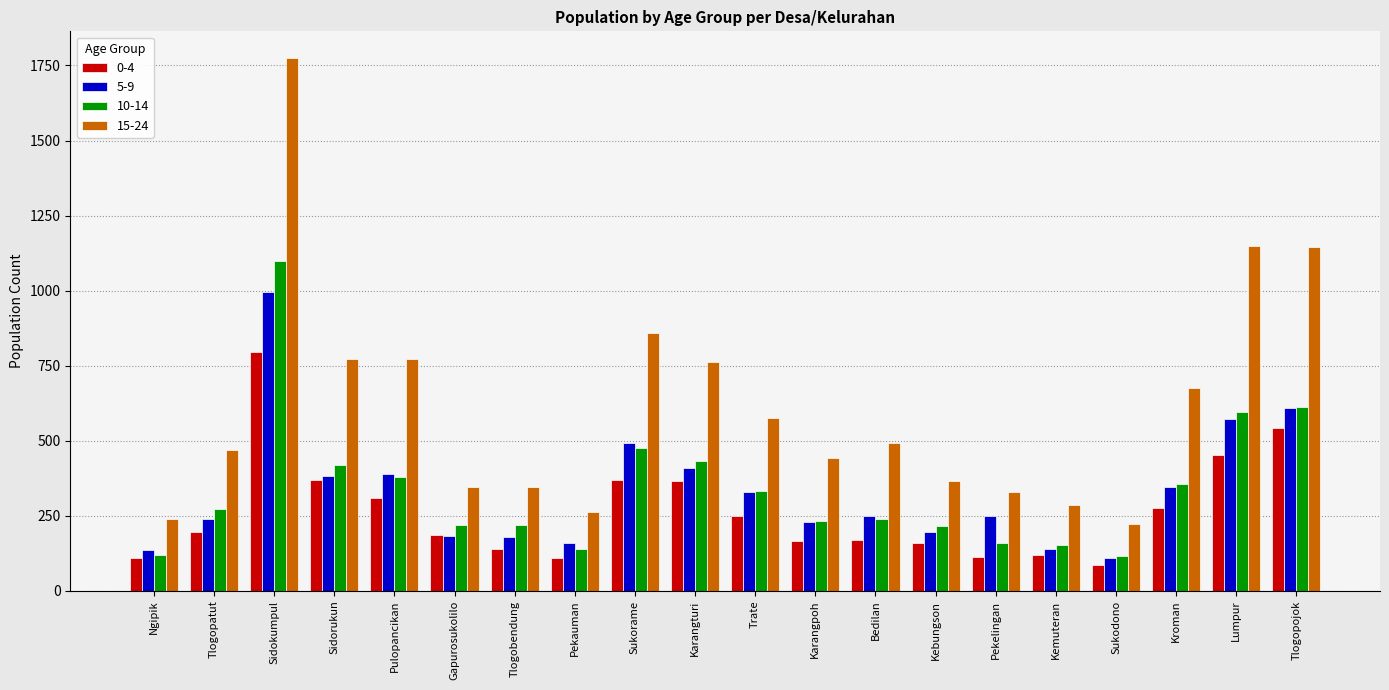

Are the bars grouped side by side (vs. stacked)?

Yes